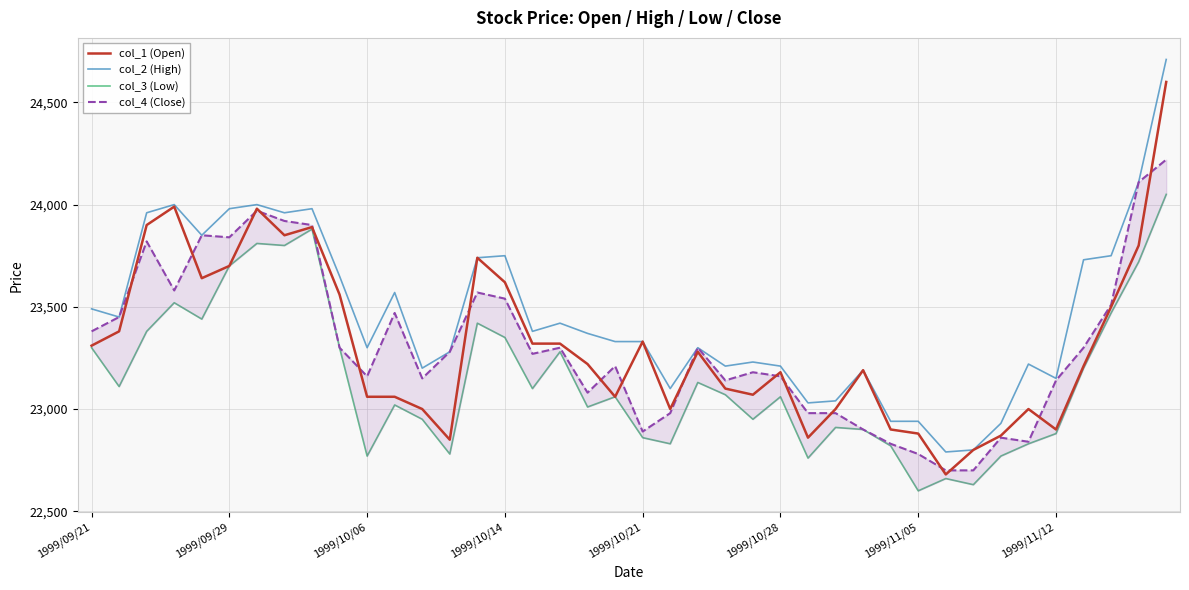

The value of col_1 (Open) at 1999/11/12 is 12502. True or false?

False